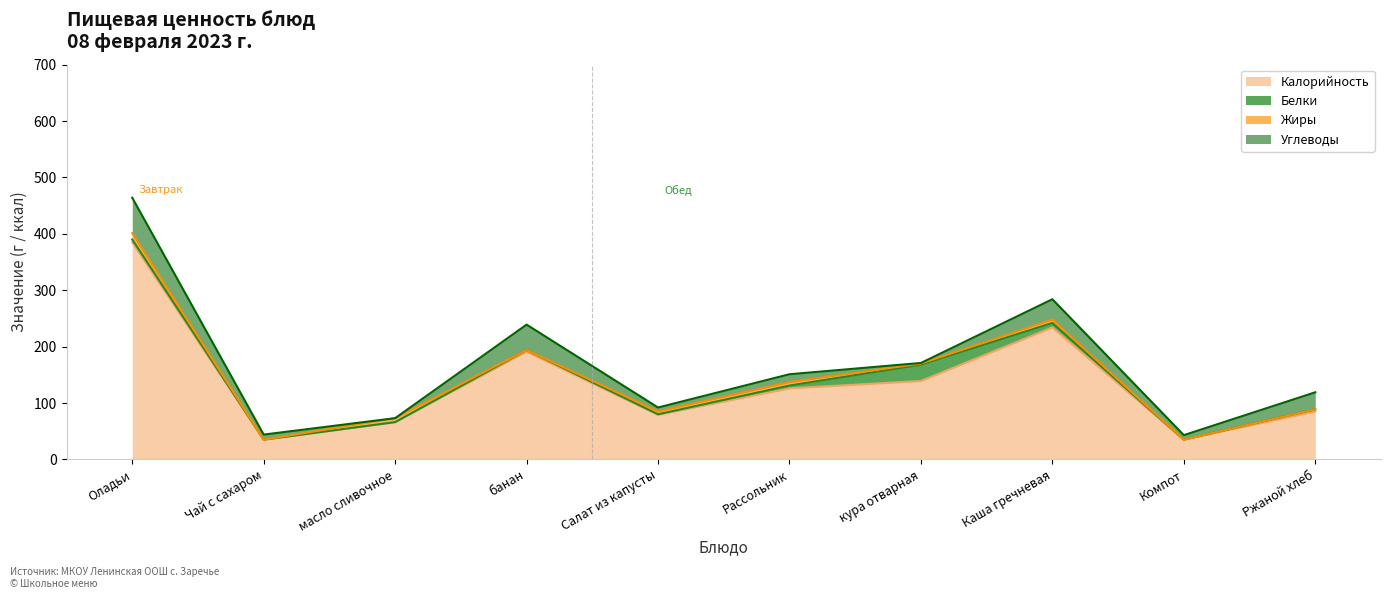

Reading left to right, what are all the values shown in this chart?

Калорийность: Оладьи=385.0	Чай с сахаром=35.0	масло сливочное=66.0	банан=191.0	Салат из капусты=79.0	Рассольник=126.0	кура отварная=139.0	Каша гречневая=234.0	Компот=35.0	Ржаной хлеб=85.0
Белки: Оладьи=5.0	Чай с сахаром=0.0	масло сливочное=0.1	банан=3.0	Салат из капусты=1.0	Рассольник=5.0	кура отварная=29.0	Каша гречневая=8.0	Компот=0.0	Ржаной хлеб=4.0
Жиры: Оладьи=11.0	Чай с сахаром=0.0	масло сливочное=7.0	банан=0.0	Салат из капусты=5.0	Рассольник=6.0	кура отварная=2.0	Каша гречневая=6.0	Компот=0.0	Ржаной хлеб=0.0
Углеводы: Оладьи=63.0	Чай с сахаром=9.0	масло сливочное=0.0	банан=45.0	Салат из капусты=7.0	Рассольник=14.0	кура отварная=1.0	Каша гречневая=36.0	Компот=8.0	Ржаной хлеб=30.0